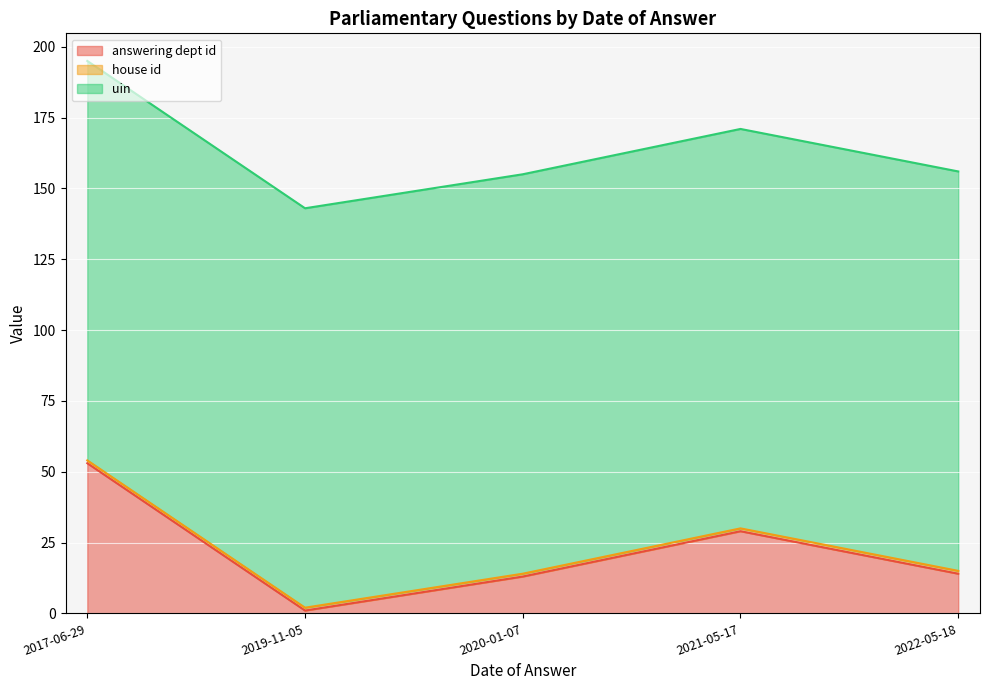

What is the greatest value displayed?

141